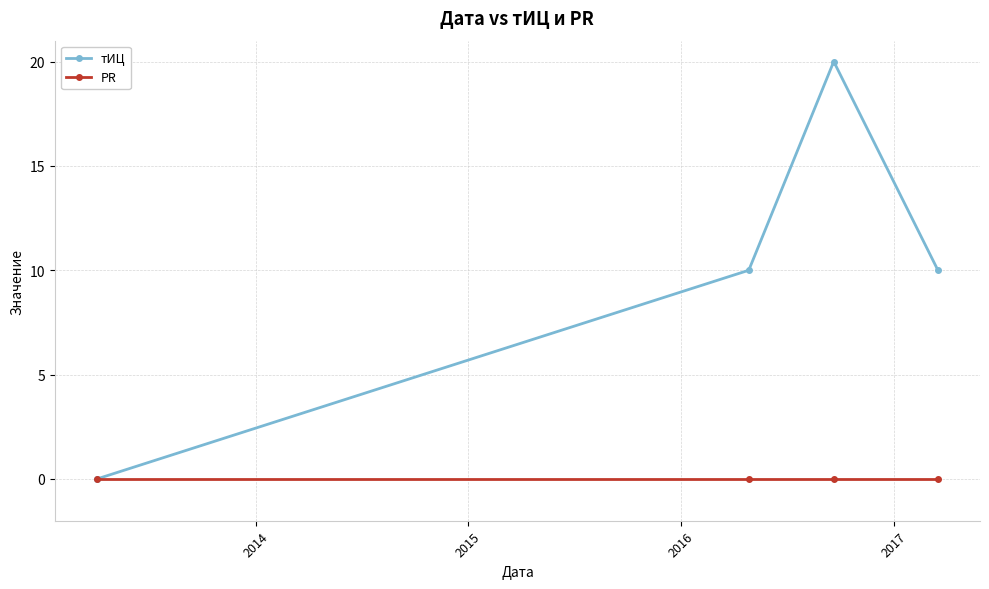

Which series has the largest total across all categories?

тИЦ